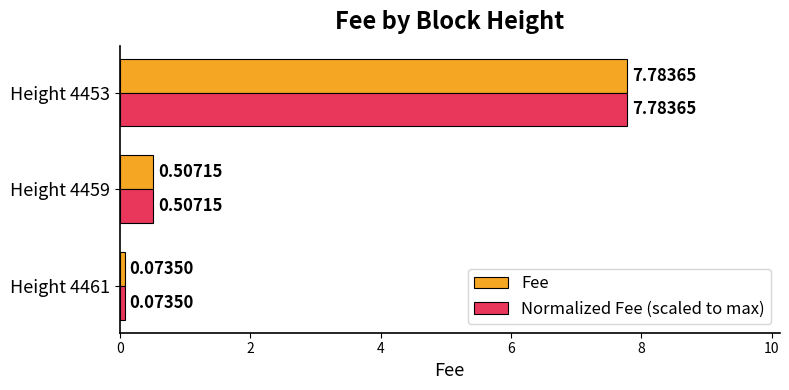

What is the difference between the Normalized Fee (scaled to max) values at Height 4453 and Height 4459?

7.3